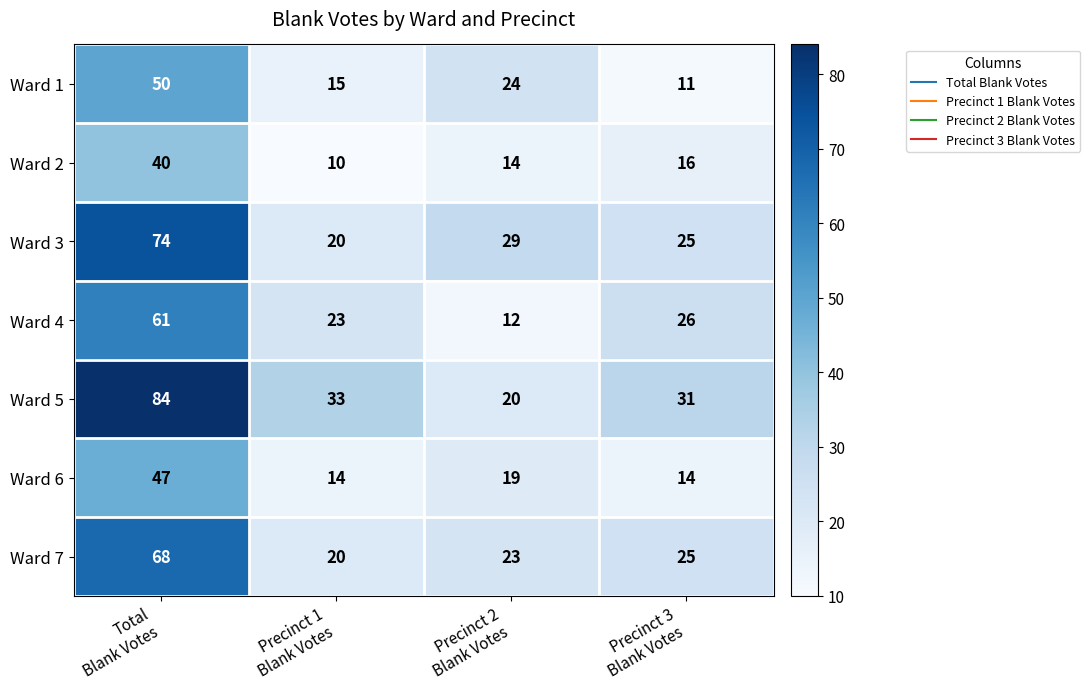

Reading left to right, what are all the values shown in this chart?

Ward 1: 50	15	24	11
Ward 2: 40	10	14	16
Ward 3: 74	20	29	25
Ward 4: 61	23	12	26
Ward 5: 84	33	20	31
Ward 6: 47	14	19	14
Ward 7: 68	20	23	25